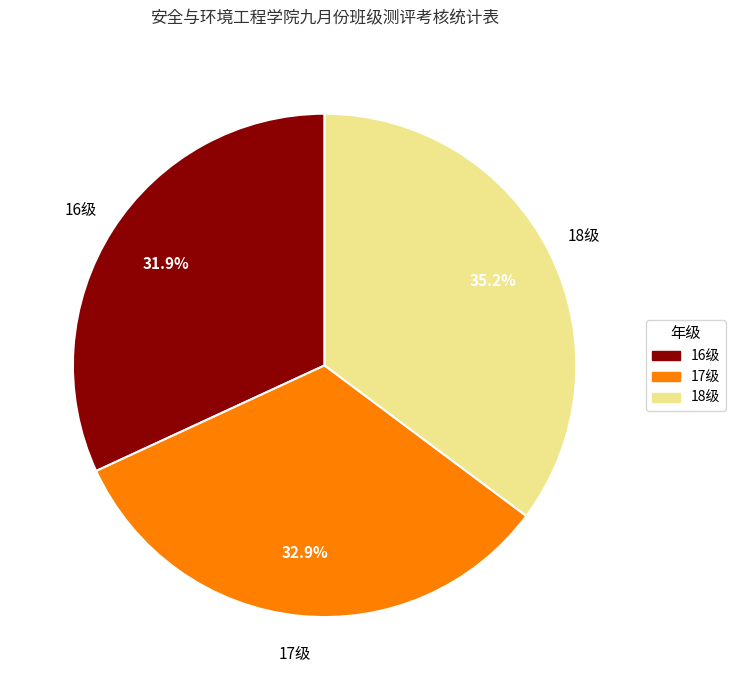

What is the smallest slice in the pie chart?

16级